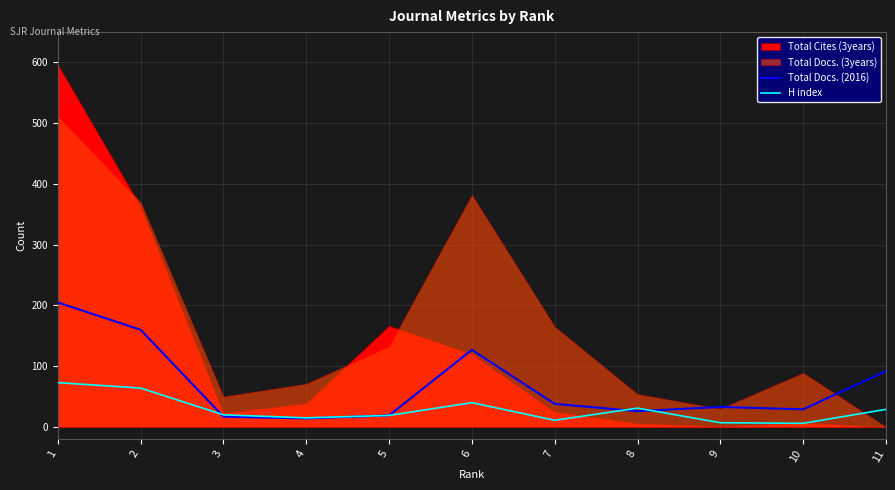

The value of H index at 1 is 110. True or false?

False